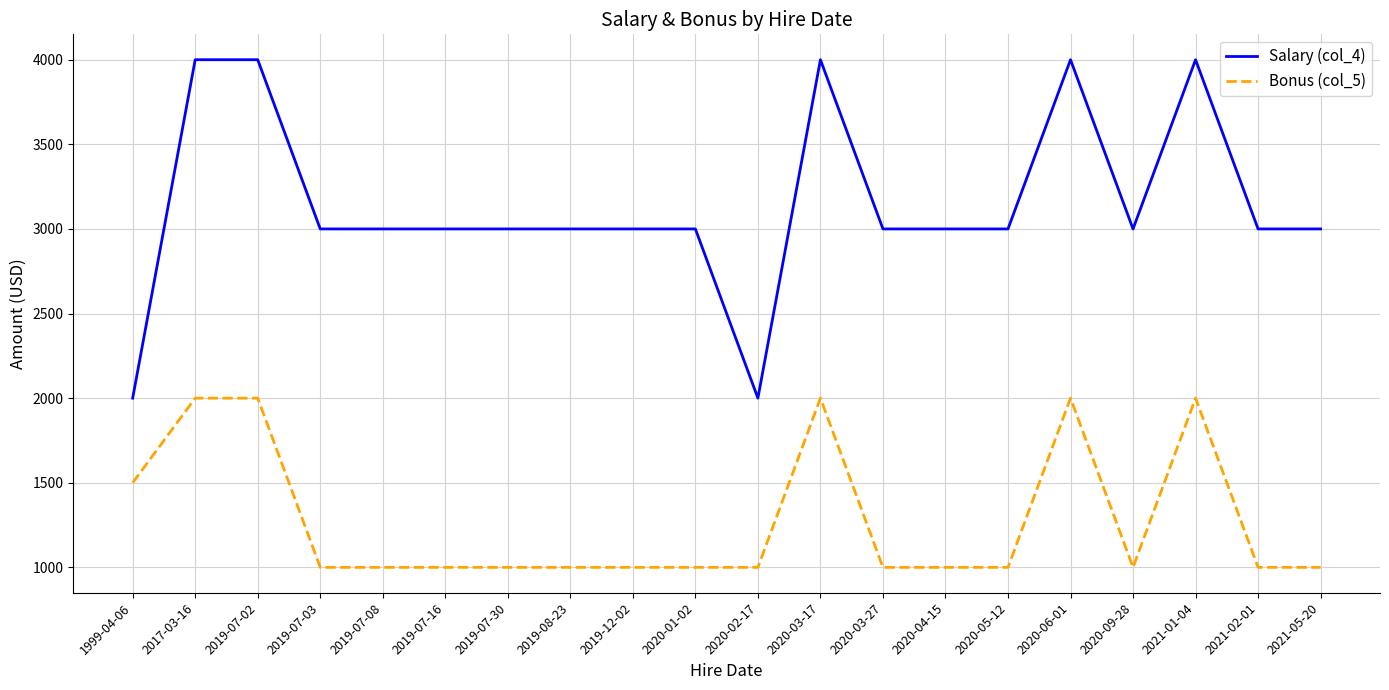

At how many categories does at least one series exceed 2496?

18